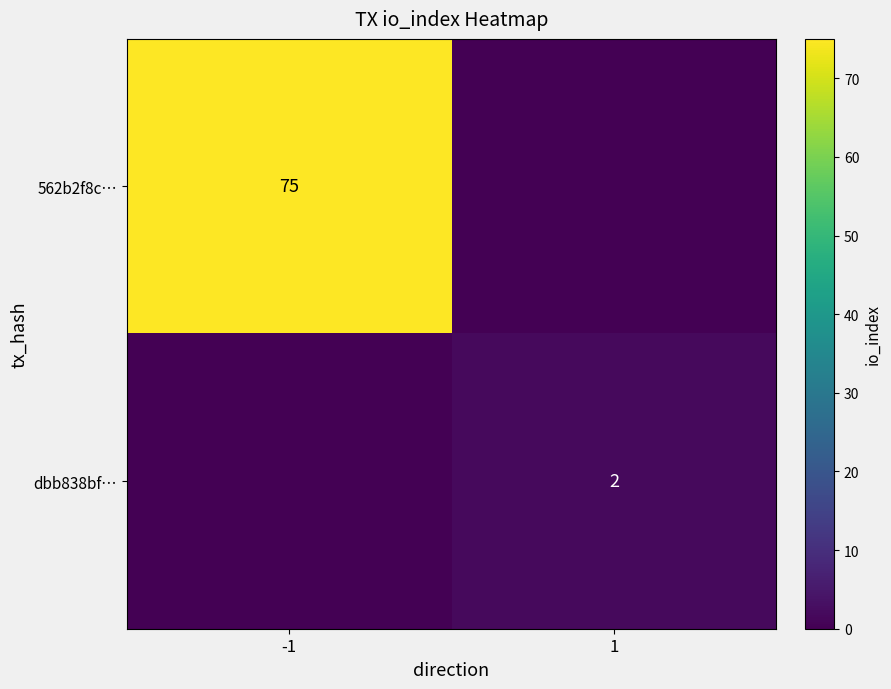

At how many categories does at least one series exceed 32?

1